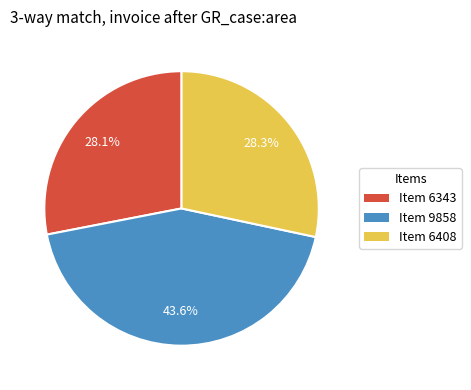

Does any single category account for the majority?

No